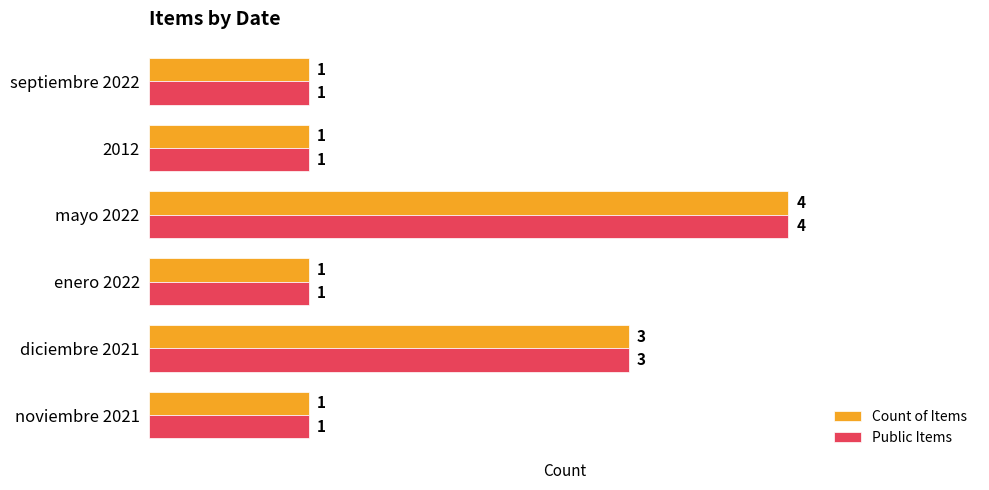

What is the highest value of the Public Items series?

4